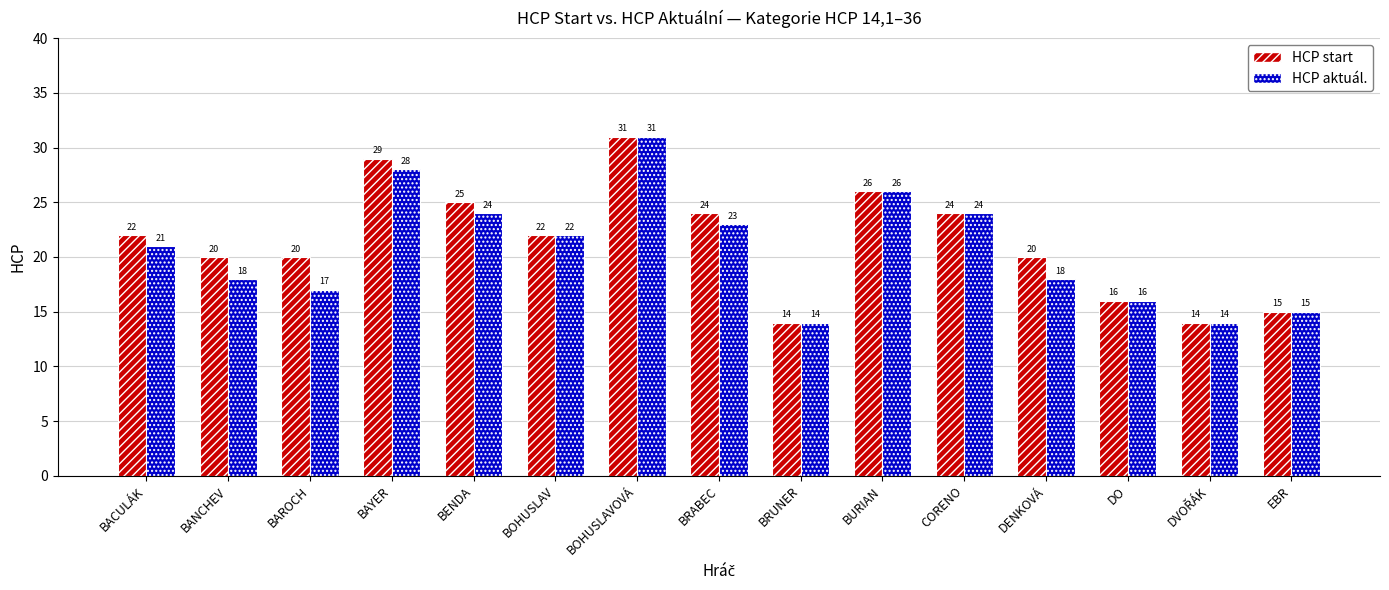

Is the value of HCP start at BRUNER greater than the value of HCP aktuál. at CORENO?

No